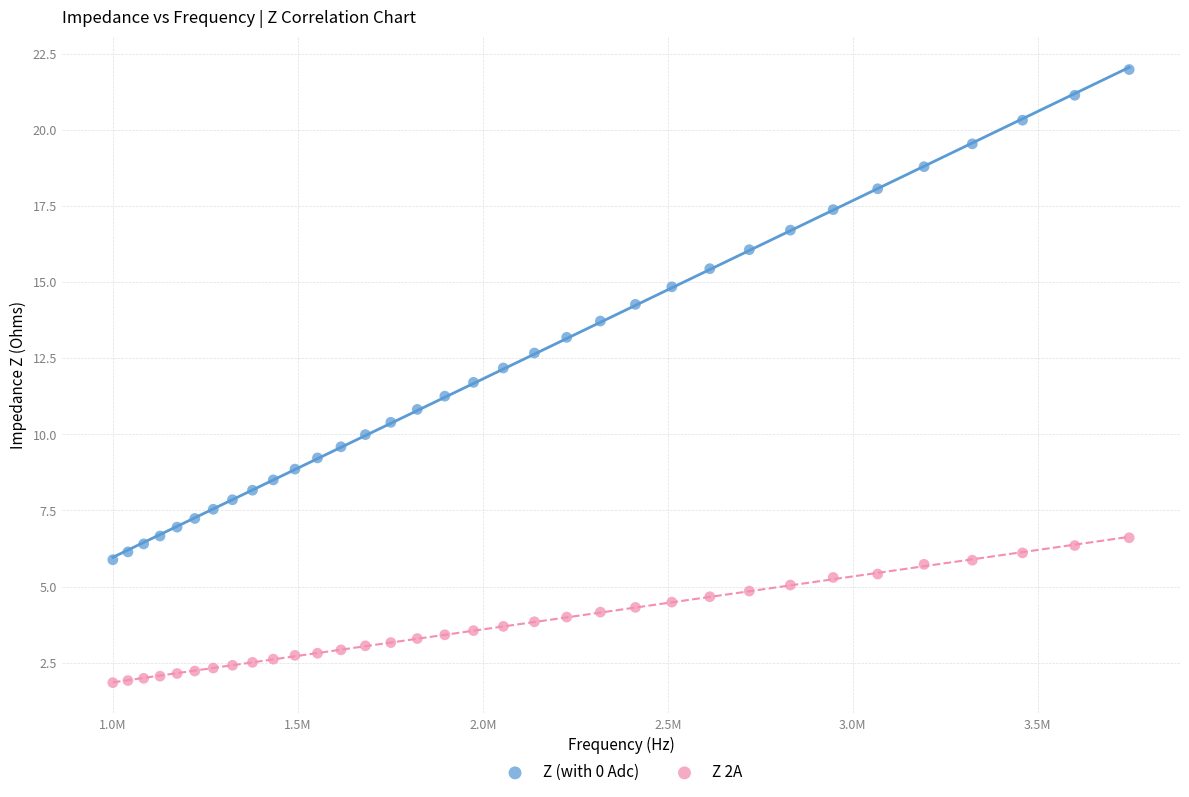

Which series has the largest Y range (max minus min)?

Z (with 0 Adc)